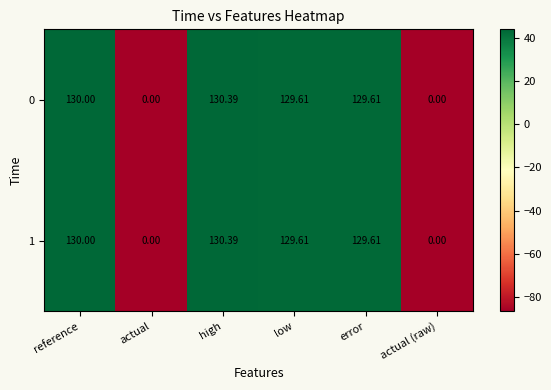

Which category has the highest value in the 1 series?

high